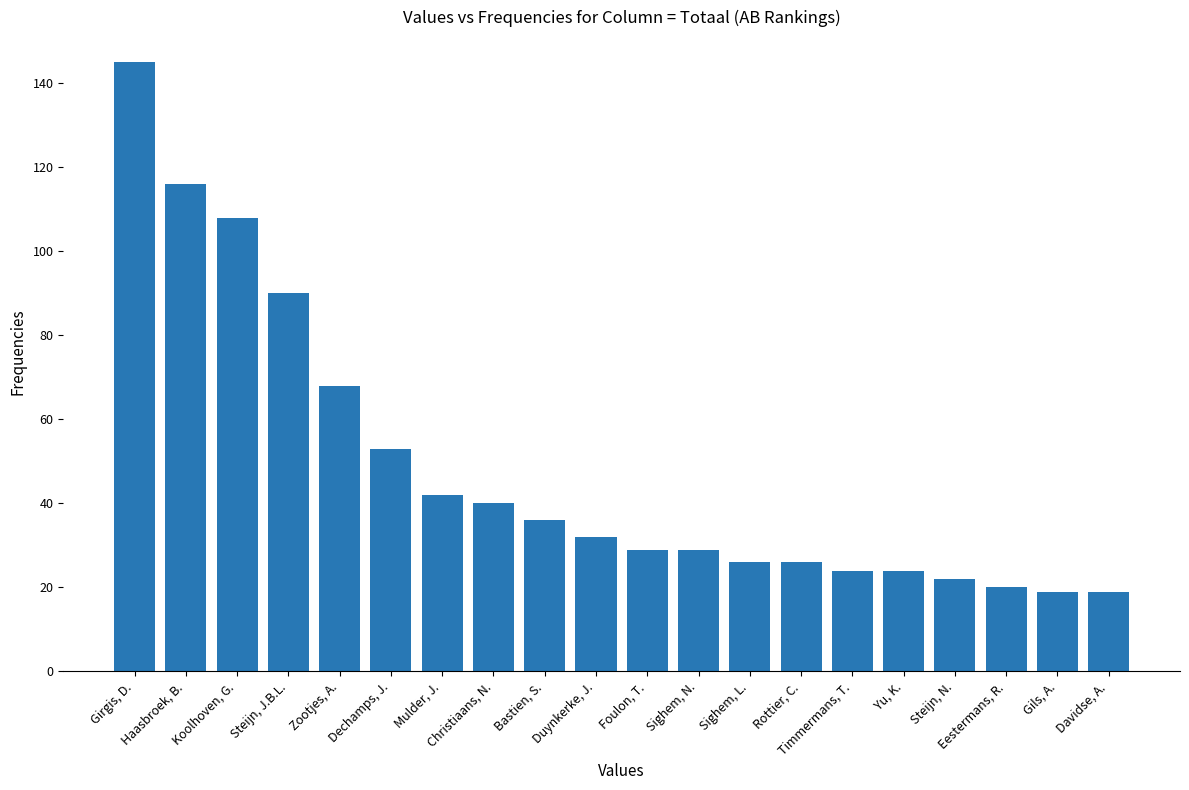

What is the value of the 9th bar from the left?

36